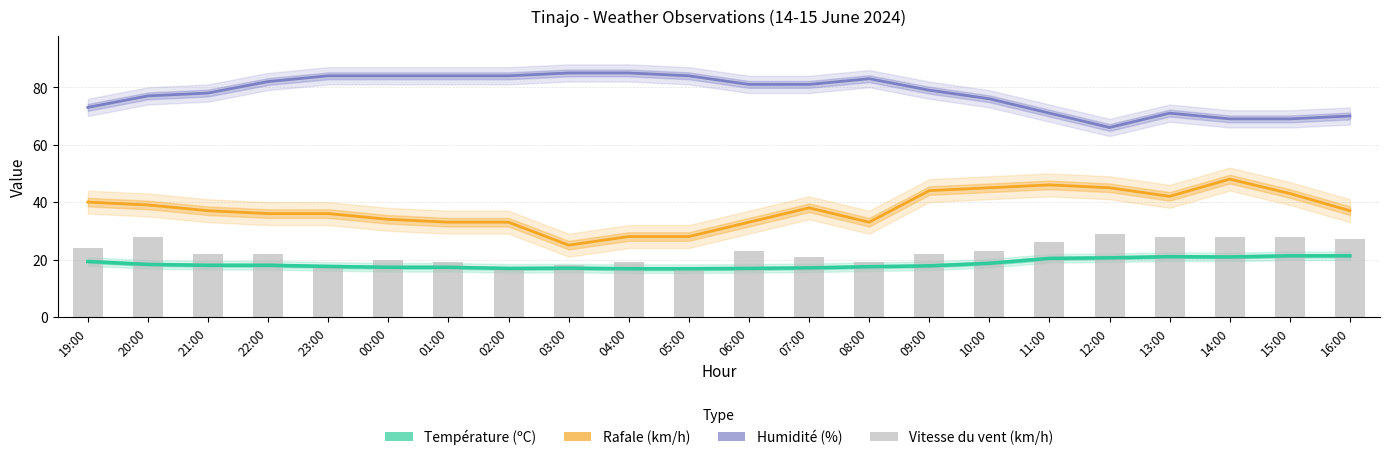

At which label does Humidité (%) reach its minimum?

12:00